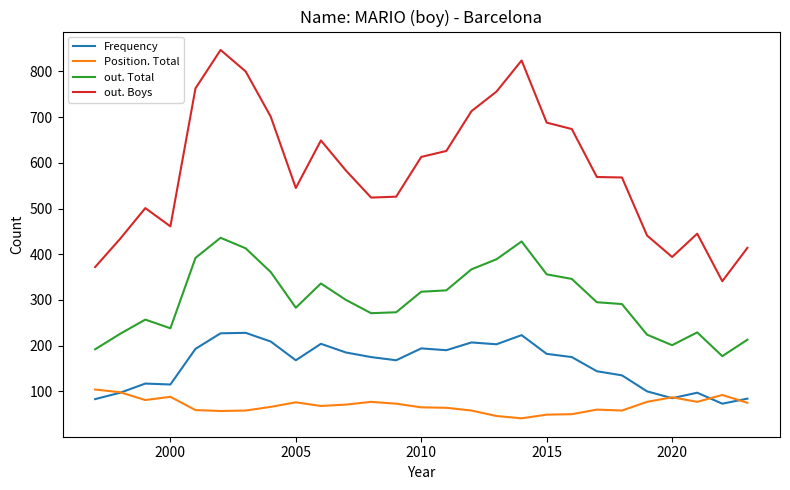

What is the greatest value displayed?

847